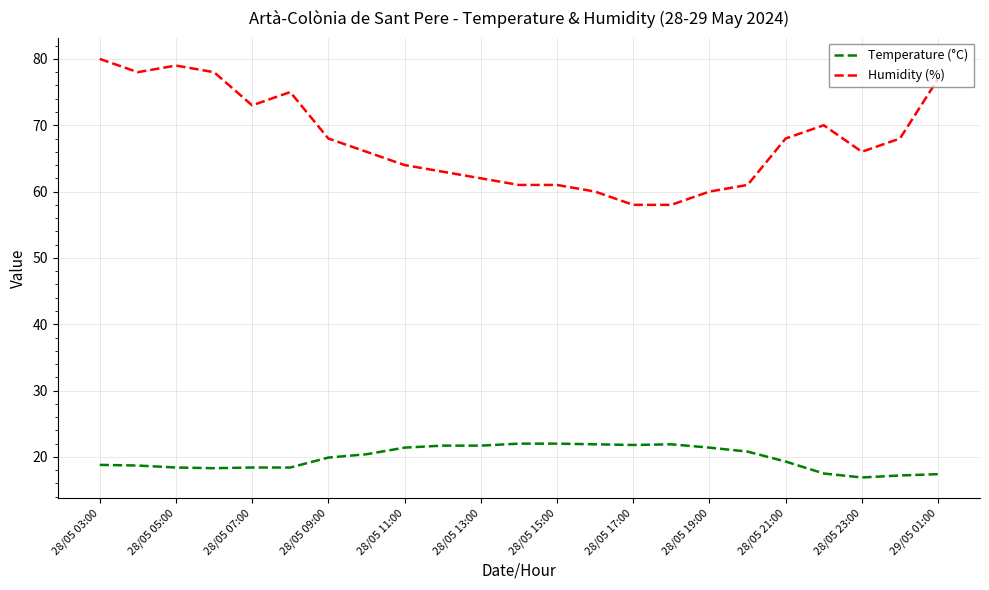

True or false: Temperature (°C) and Humidity (%) cross at least once.

False